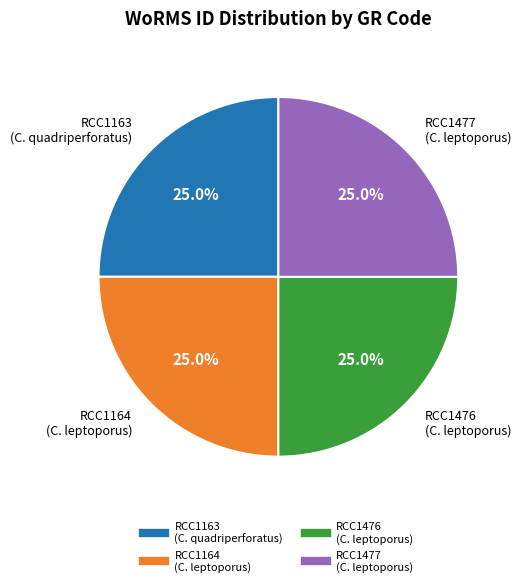

Is there any slice that represents more than half of the pie?

No